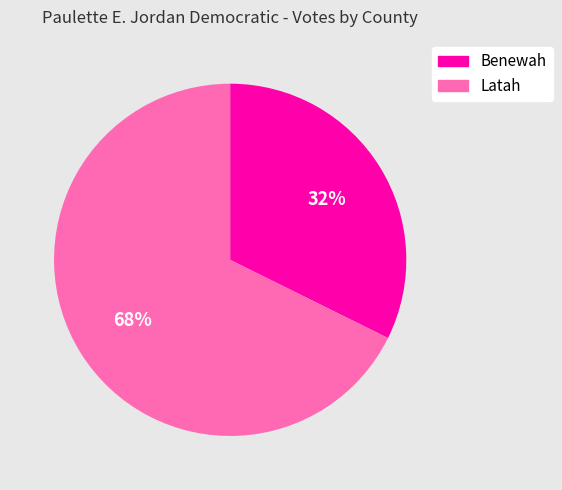

Is it true that Latah is 75% of the pie?

False